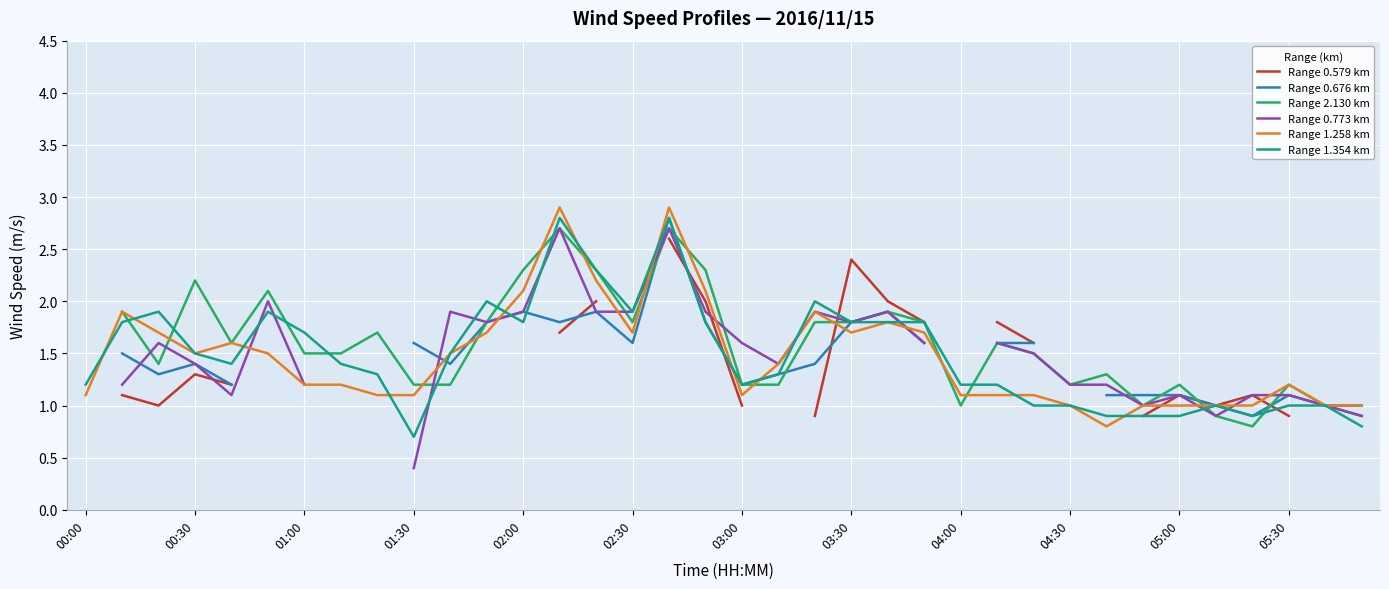

What is the value of the Range 0.579 km point at the 17th from the left?

2.6